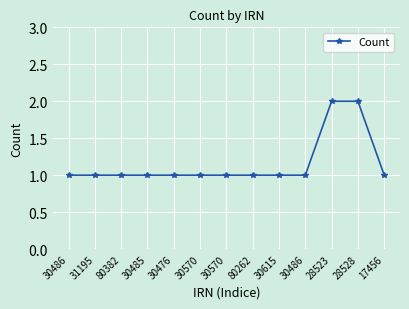

The value at 17456 is 0. True or false?

False